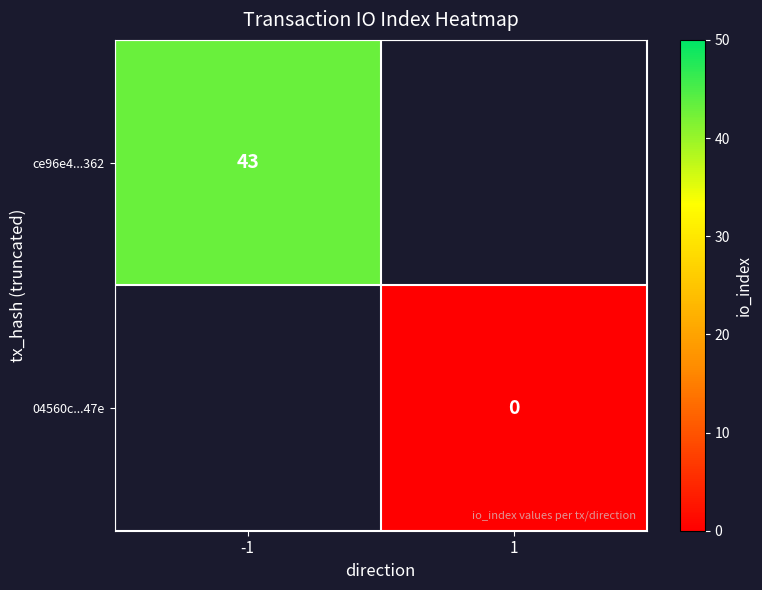

How many distinct data groups are displayed?

2